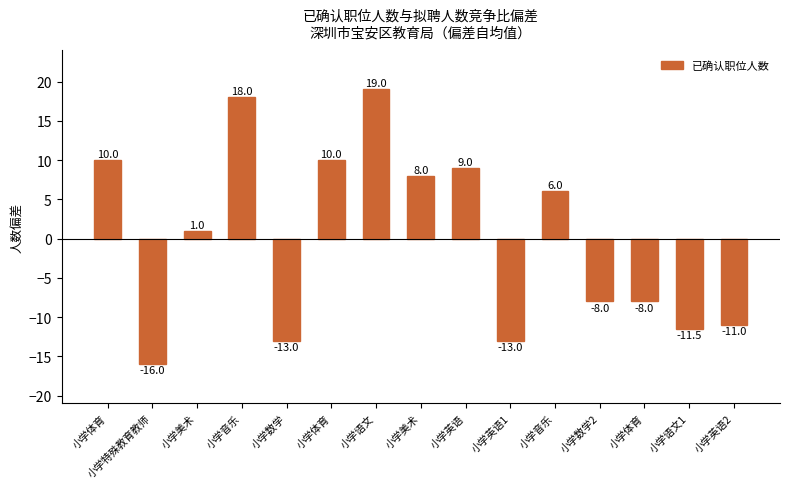

How many values are below 1?

7